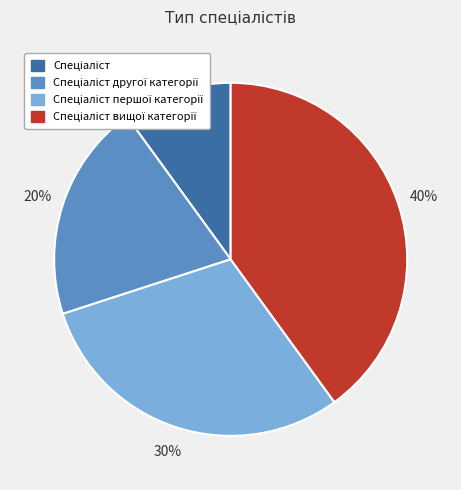

To the nearest percent, what is the difference between the largest and smallest slice percentages?

30%